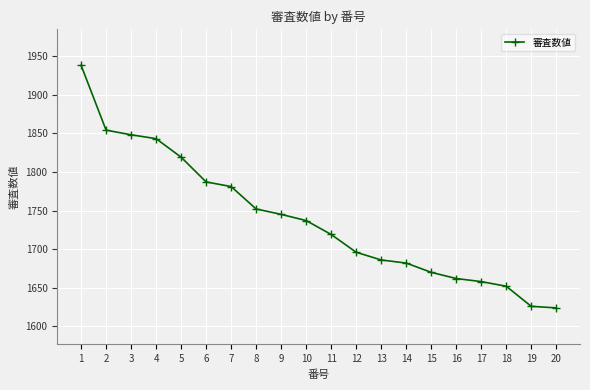

True or false: the data has more than 2 interior local peaks.

False